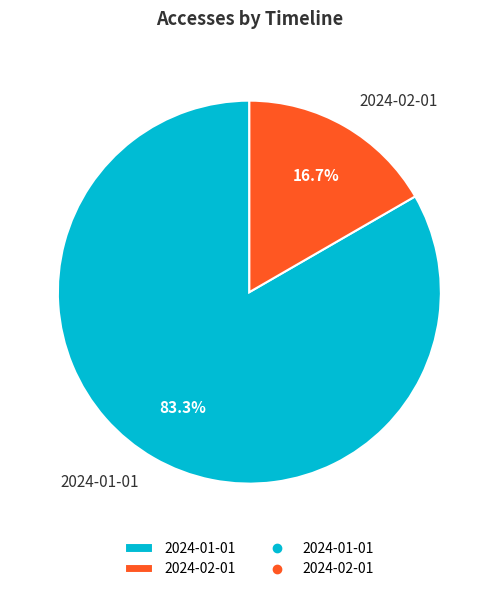

How many slices are in this pie chart?

2